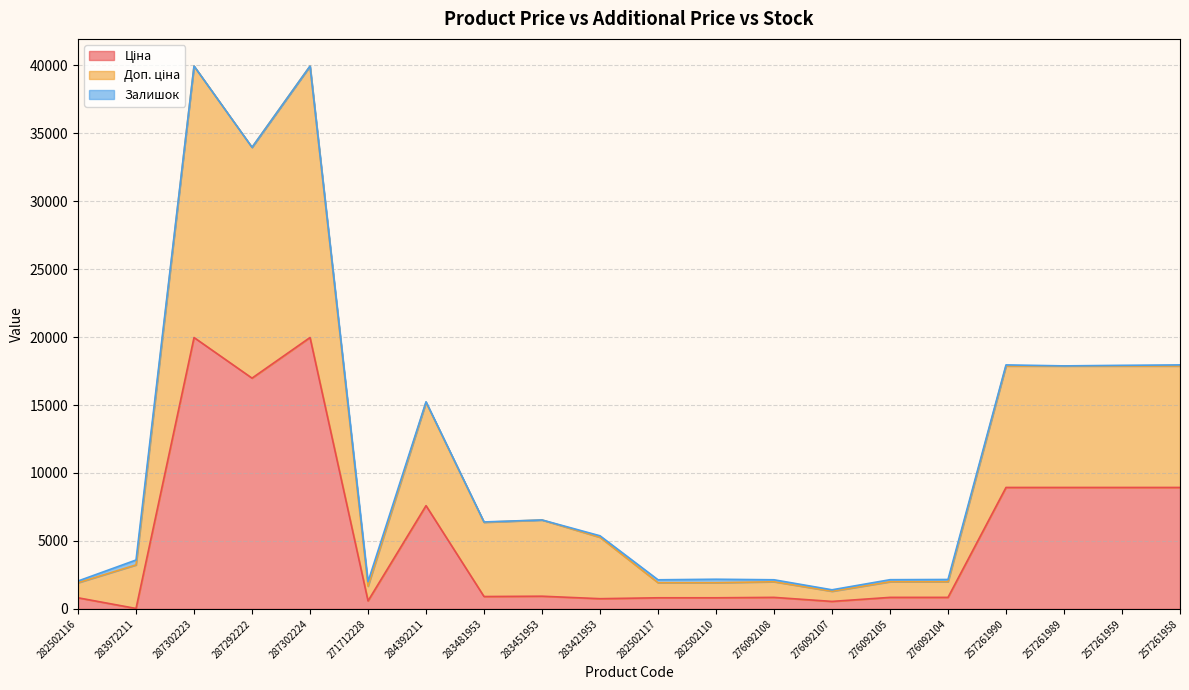

What is the label of the 14th point from the right?

284392211